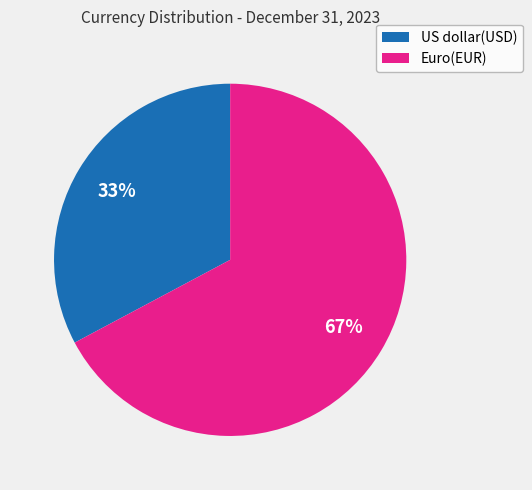

Which category has the biggest portion of the pie?

Euro(EUR)